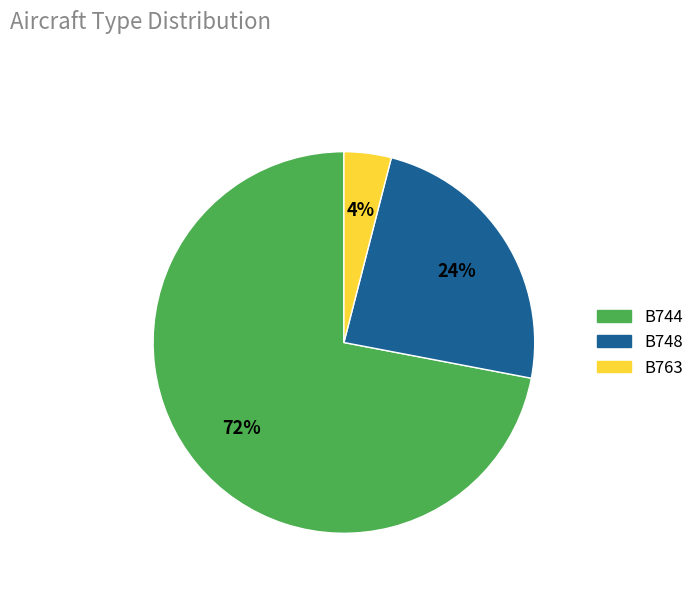

To the nearest percent, what percentage of the pie is B744?

72%